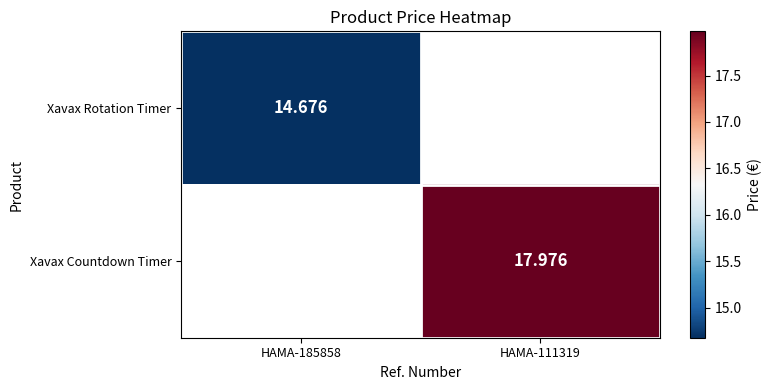

True or false: Xavax Rotation Timer has a value of 14.7 at HAMA-185858.

True